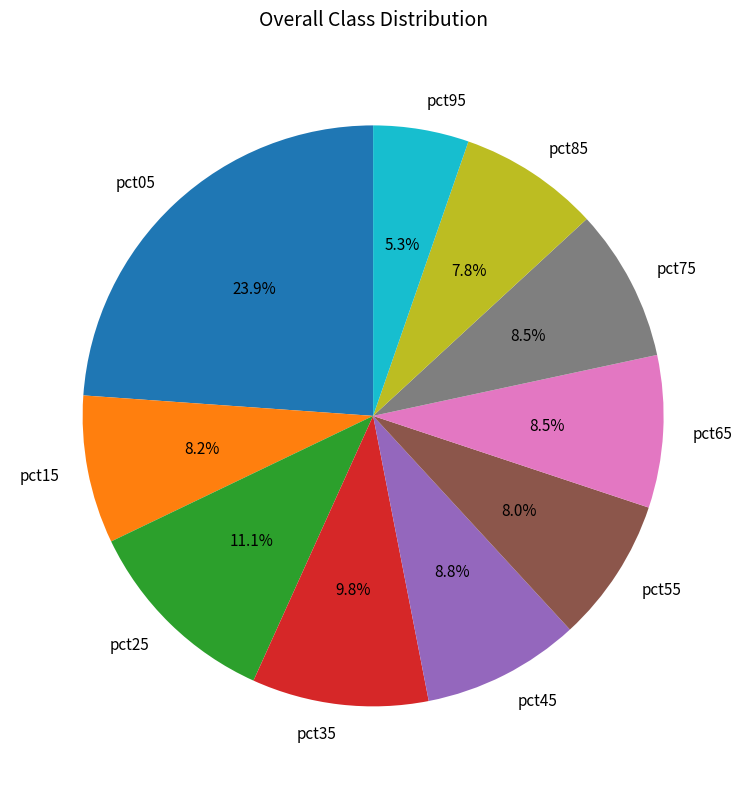

To the nearest percent, what portion does pct25 represent?

11%